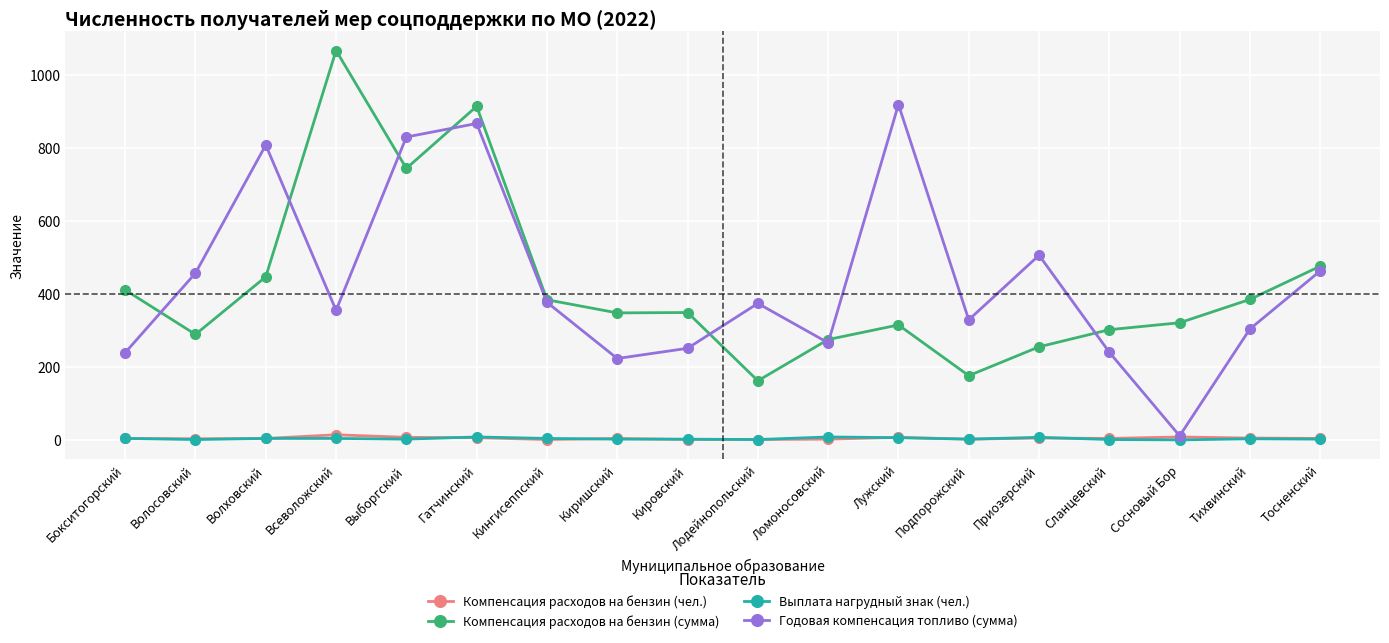

The value of Годовая компенсация топливо (сумма) at Выборгский is 1444. True or false?

False